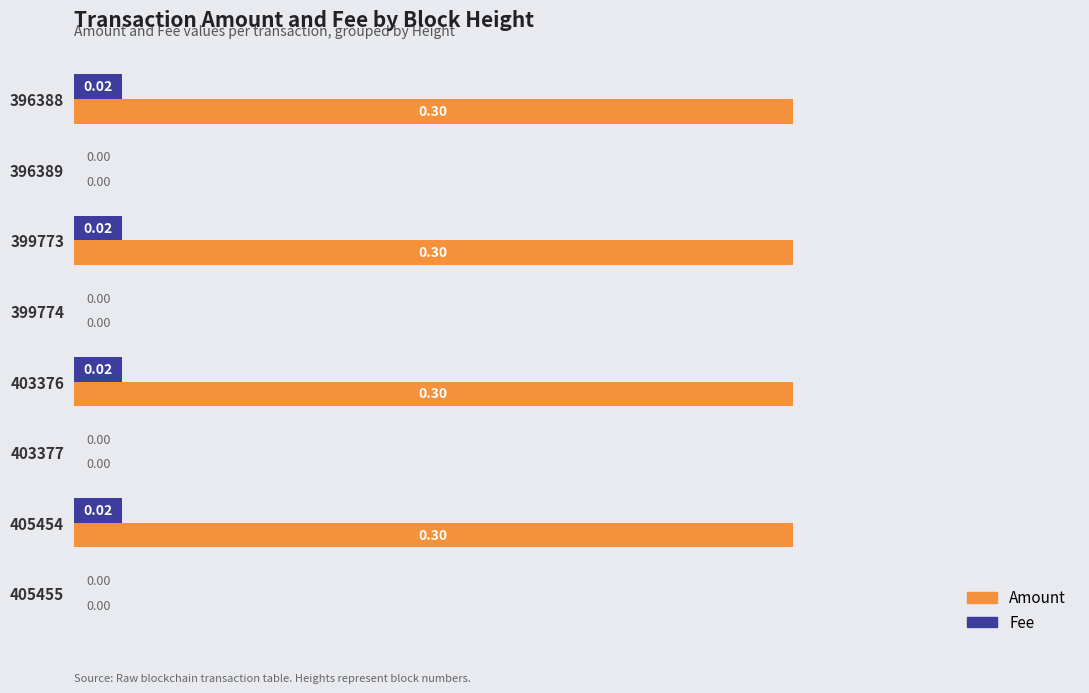

What are all the series names shown in the legend?

Amount, Fee